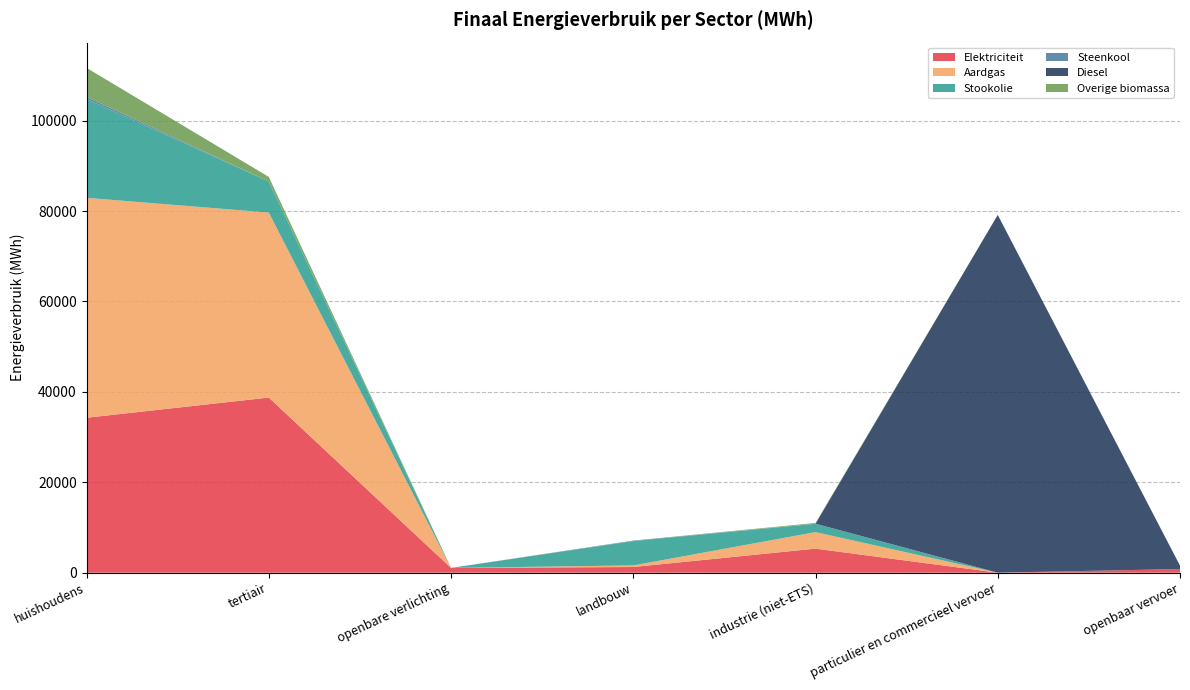

Reading left to right, transcribe all the data shown in this chart.

Elektriciteit: 34276.8	38739.3	1059.6	1257.0	5324.0	0.9	809.1
Aardgas: 48642.5	40925.4	0.0	354.6	3653.3	2.7	0.0
Stookolie: 21858.0	6869.3	0.0	5380.7	1837.9	0.0	0.0
Steenkool: 492.2	0.0	0.0	112.3	21.4	0.0	0.0
Diesel: 0.0	0.0	0.0	0.0	0.0	79135.8	747.9
Overige biomassa: 6396.6	1014.0	0.0	0.0	167.6	0.0	0.0